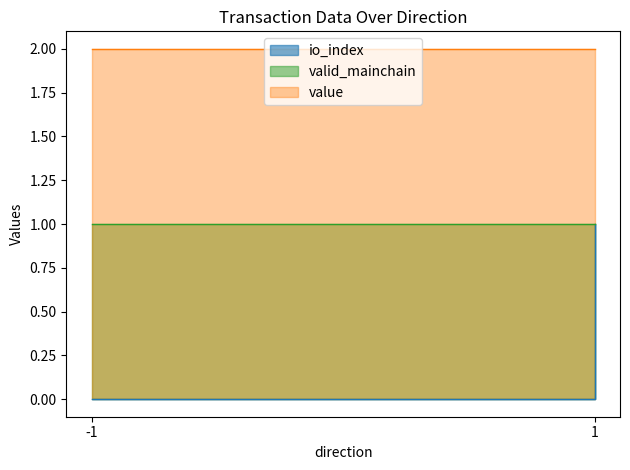

True or false: valid_mainchain has more than 2 points higher than both neighbors.

False